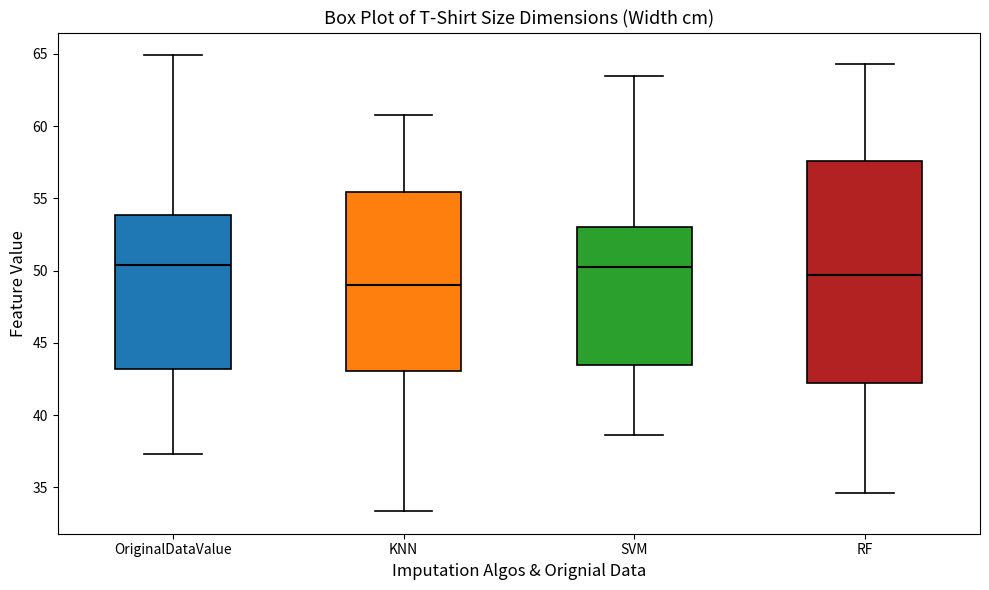

Which box's median line is the lowest?

KNN